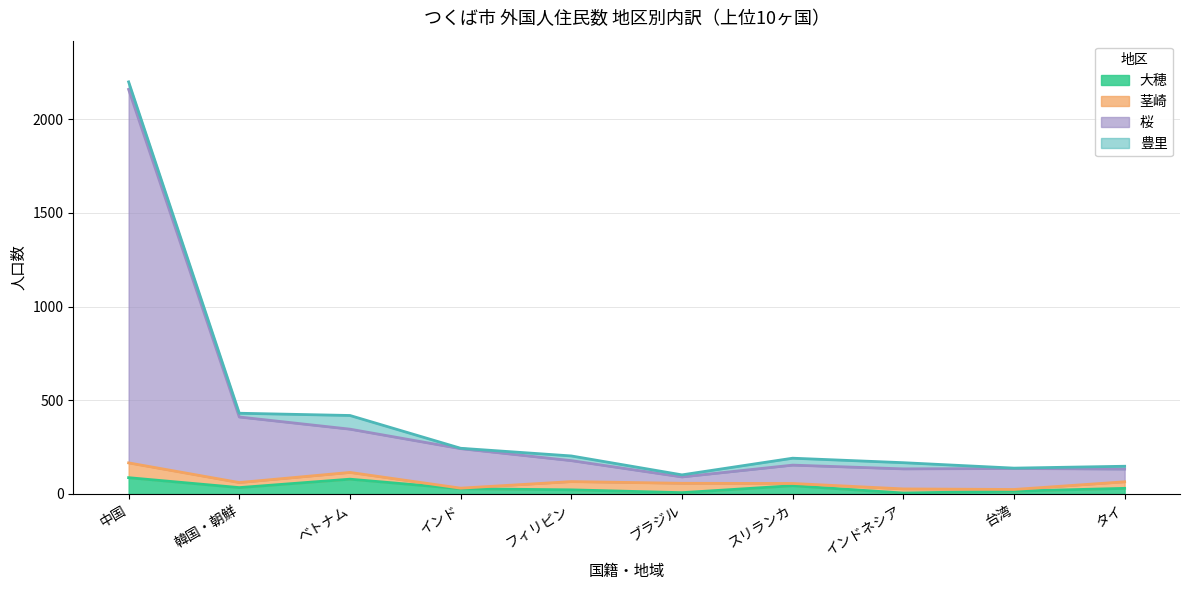

In 桜, how many points are higher than both neighbors (excluding endpoints)?

2